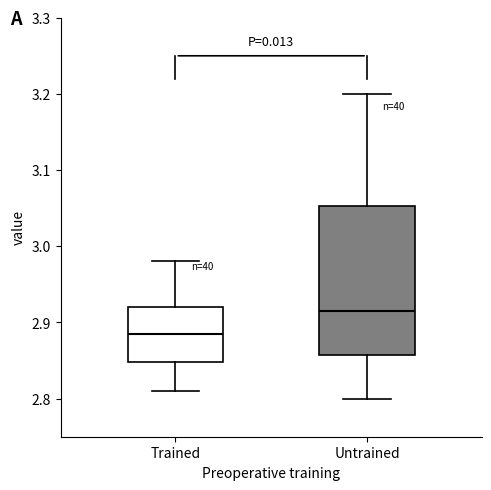

Reading left to right, read every box against the y-axis: the position of its median line, the range the box covers, and the ends of its whiskers. The values are not printed on the chart, so give them approximately, as read against the axis.

Trained: median 2.89, box 2.85 to 2.92, whiskers 2.81 to 2.98
Untrained: median 2.92, box 2.86 to 3.05, whiskers 2.80 to 3.20